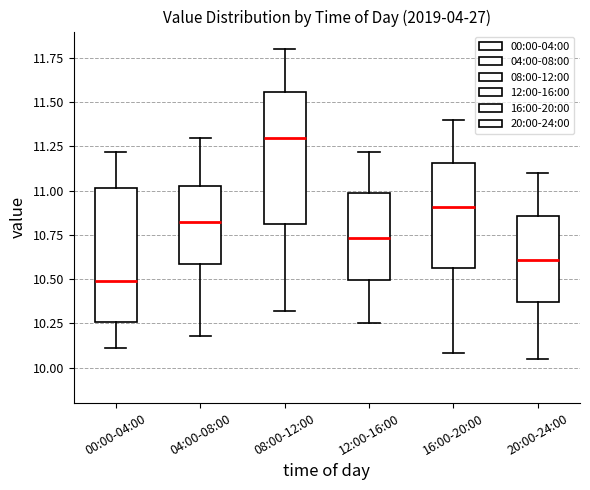

Reading left to right, transcribe this box plot: for each box, give where its median line is, the range the box spans, and where its two whiskers end, as read against the y-axis. The values are not printed on the chart, so give them approximately, as read against the axis.

00:00-04:00: median 10.50, box 10.25 to 11.00, whiskers 10.10 to 11.20
04:00-08:00: median 10.85, box 10.60 to 11.05, whiskers 10.20 to 11.30
08:00-12:00: median 11.30, box 10.80 to 11.55, whiskers 10.30 to 11.80
12:00-16:00: median 10.75, box 10.50 to 11.00, whiskers 10.25 to 11.20
16:00-20:00: median 10.90, box 10.55 to 11.15, whiskers 10.10 to 11.40
20:00-24:00: median 10.60, box 10.35 to 10.85, whiskers 10.05 to 11.10